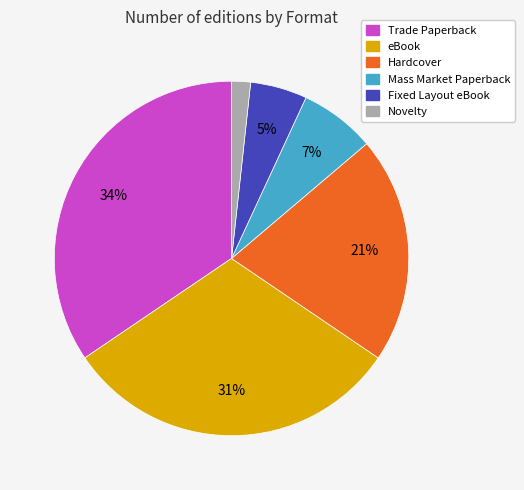

Which has a higher value, eBook or Trade Paperback?

Trade Paperback